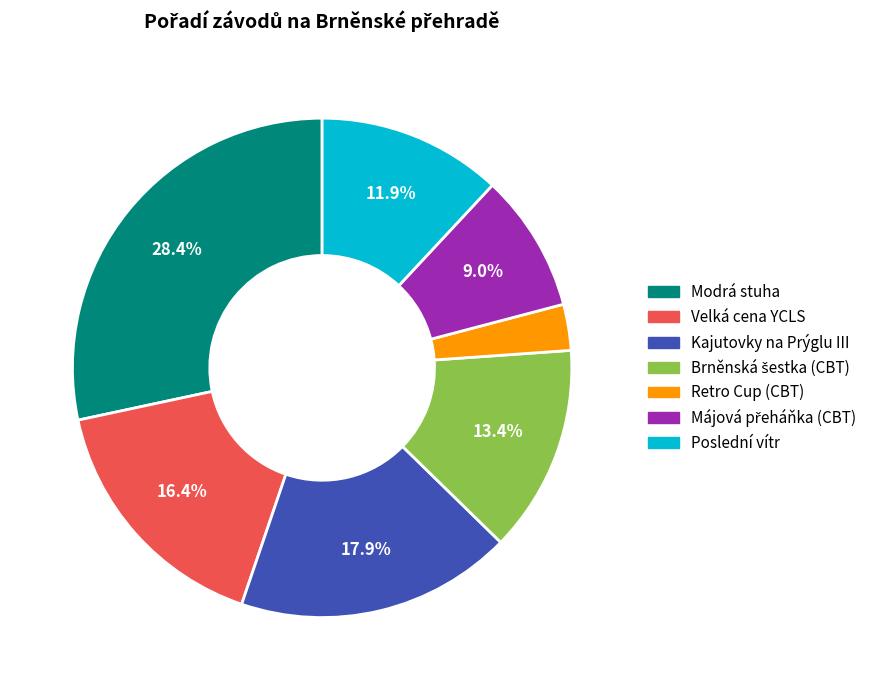

Count the number of slices in the pie.

7